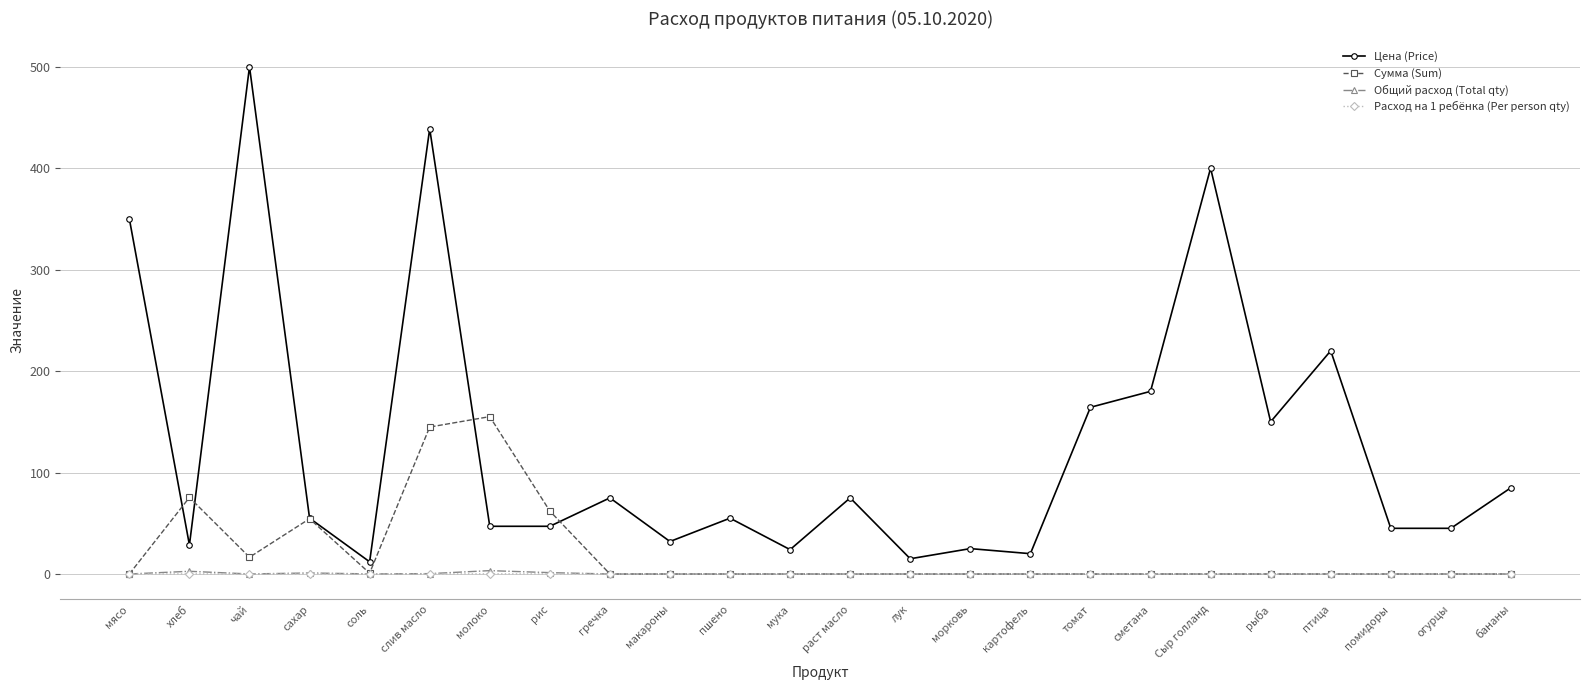

True or false: Сумма (Sum) has more than 1 points higher than both neighbors.

True